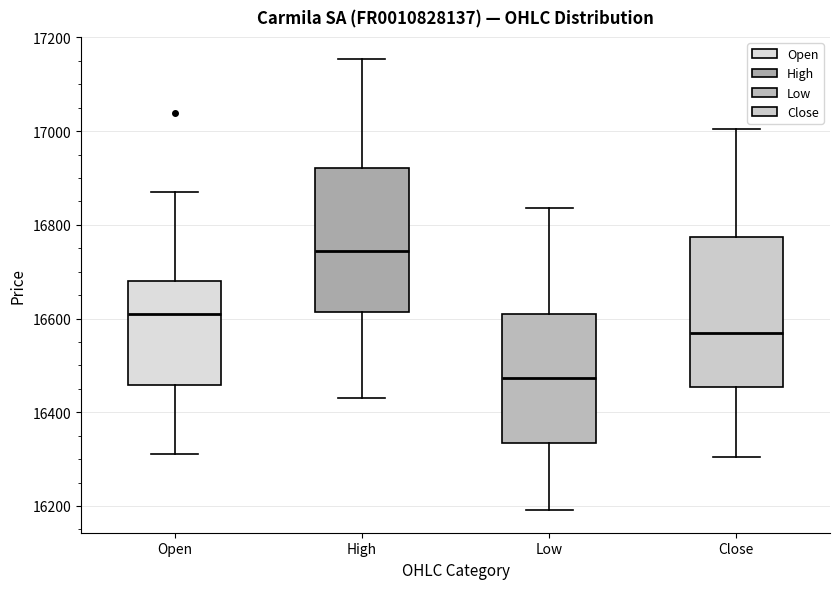

Reading left to right, read every box against the y-axis: the position of its median line, the range the box covers, and the ends of its whiskers. The values are not printed on the chart, so give them approximately, as read against the axis.

Open: median 16620, box 16460 to 16680, whiskers 16320 to 16880
High: median 16740, box 16620 to 16920, whiskers 16440 to 17160
Low: median 16480, box 16340 to 16600, whiskers 16200 to 16840
Close: median 16560, box 16460 to 16780, whiskers 16300 to 17000